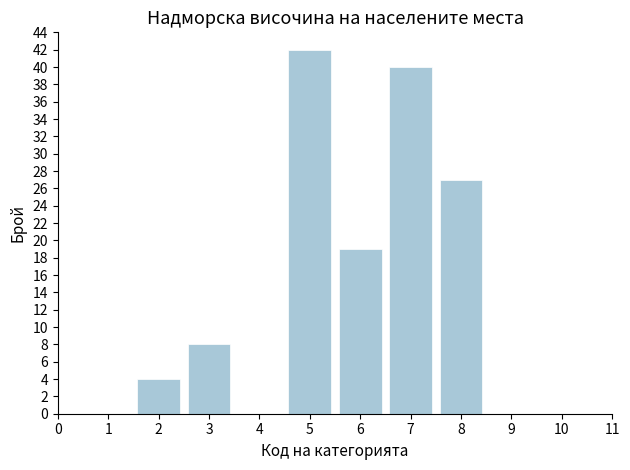

Reading left to right, list every bar in this chart as the range it spans on the x-axis followed by its height. The values are not printed on the chart, so give them approximately, as read against the axis.

0.5 to 1.5: 0
1.5 to 2.5: 4
2.5 to 3.5: 8
3.5 to 4.5: 0
4.5 to 5.5: 42
5.5 to 6.5: 19
6.5 to 7.5: 40
7.5 to 8.5: 27
8.5 to 9.5: 0